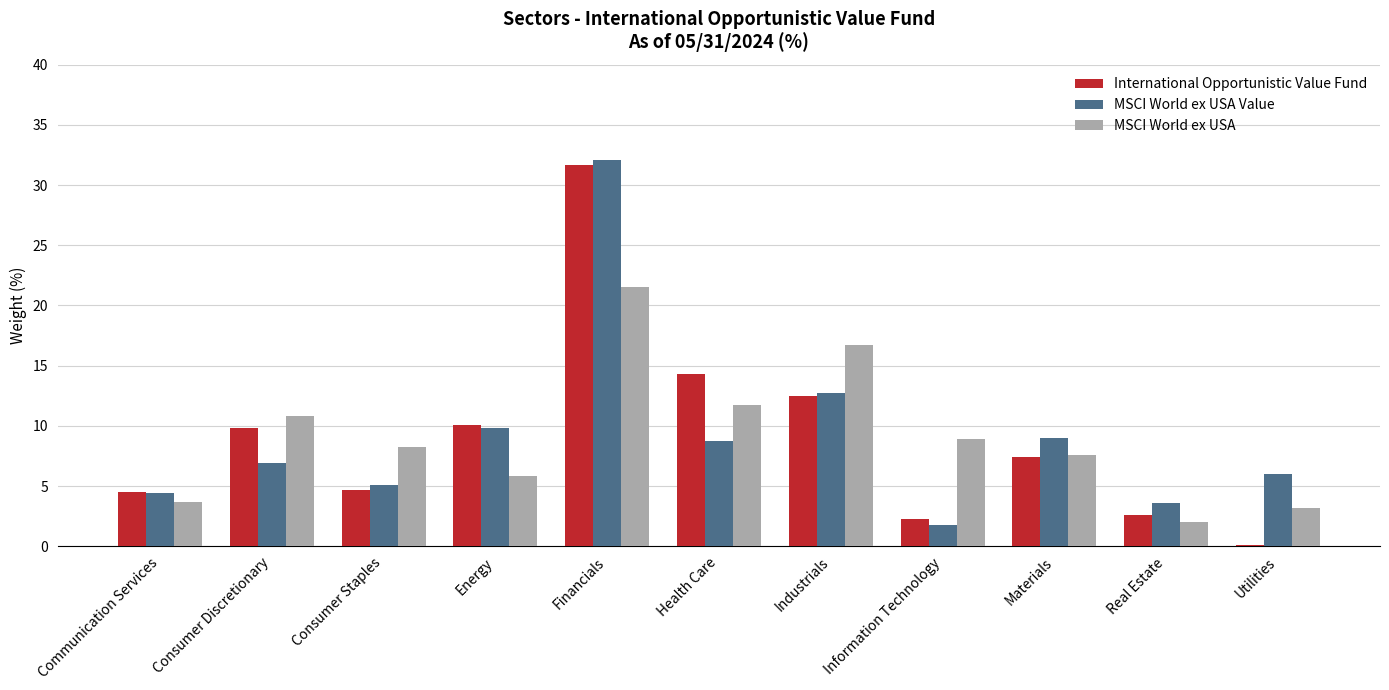

What is the total value across all series at Materials?

24.0